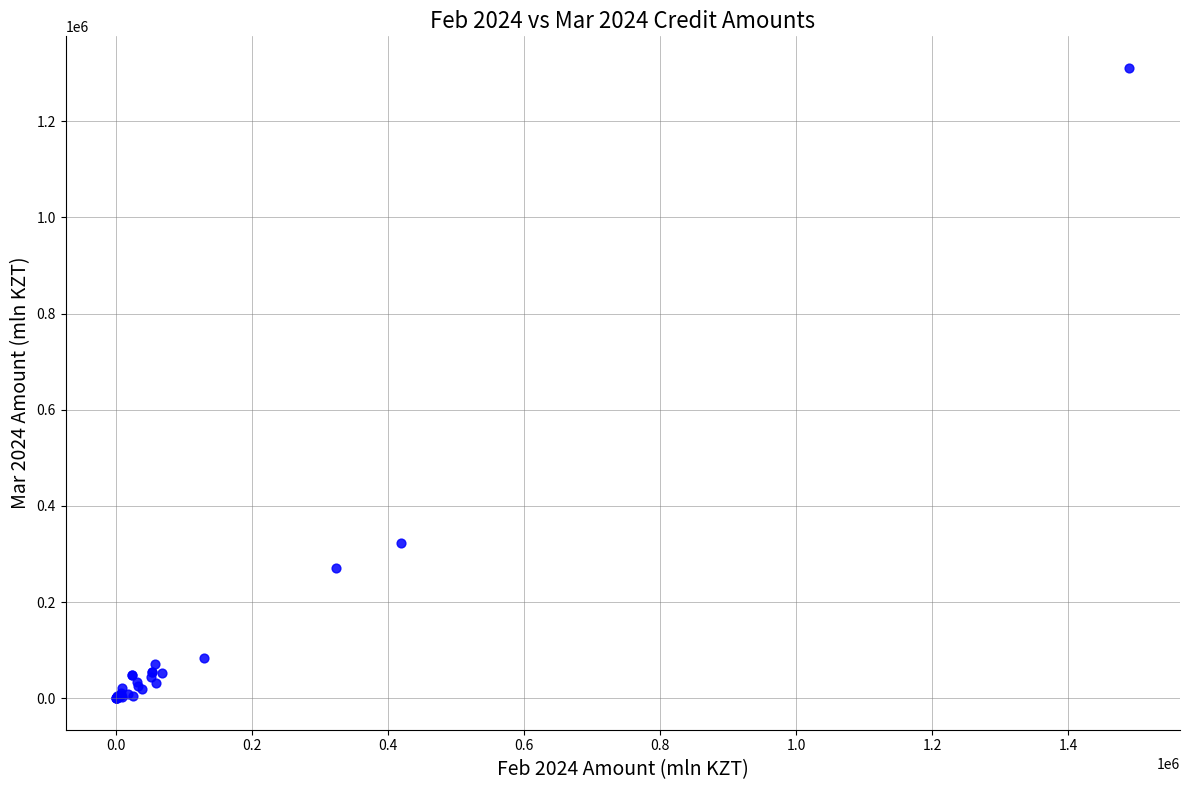

What Y value in the scatter plot is closest to 655464?

321916.5